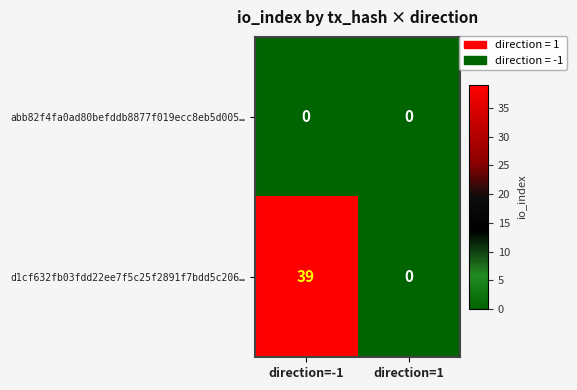

At which category is the sum across all series the highest?

direction=-1